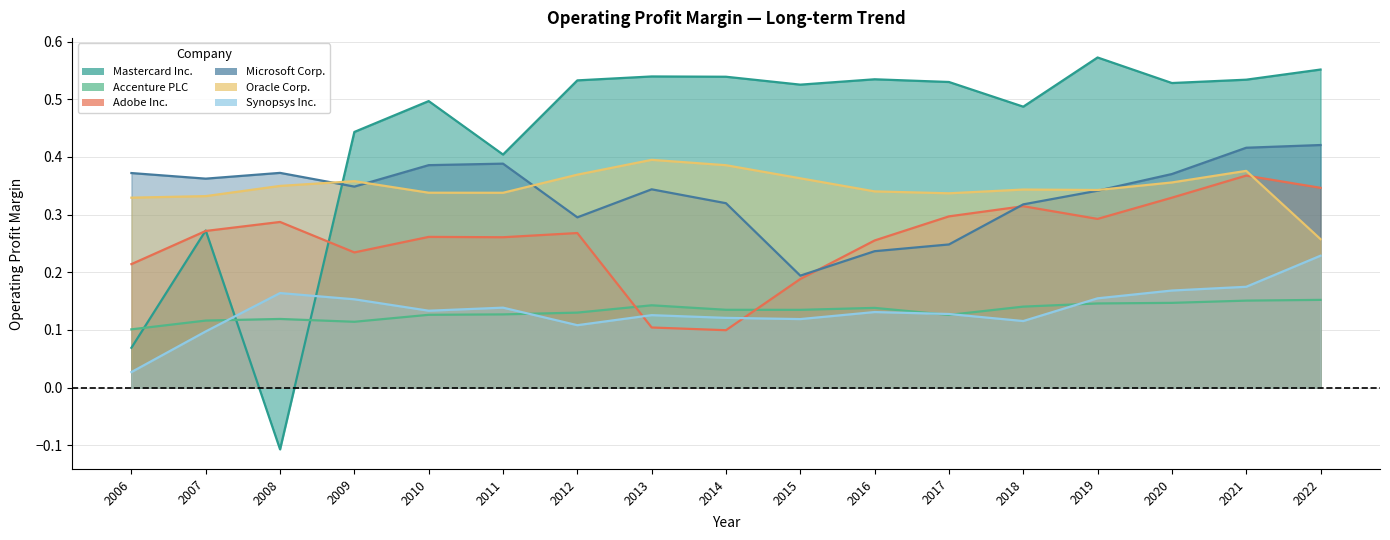

What are all the series names shown in the legend?

Mastercard Inc., Accenture PLC, Adobe Inc., Microsoft Corp., Oracle Corp., Synopsys Inc.